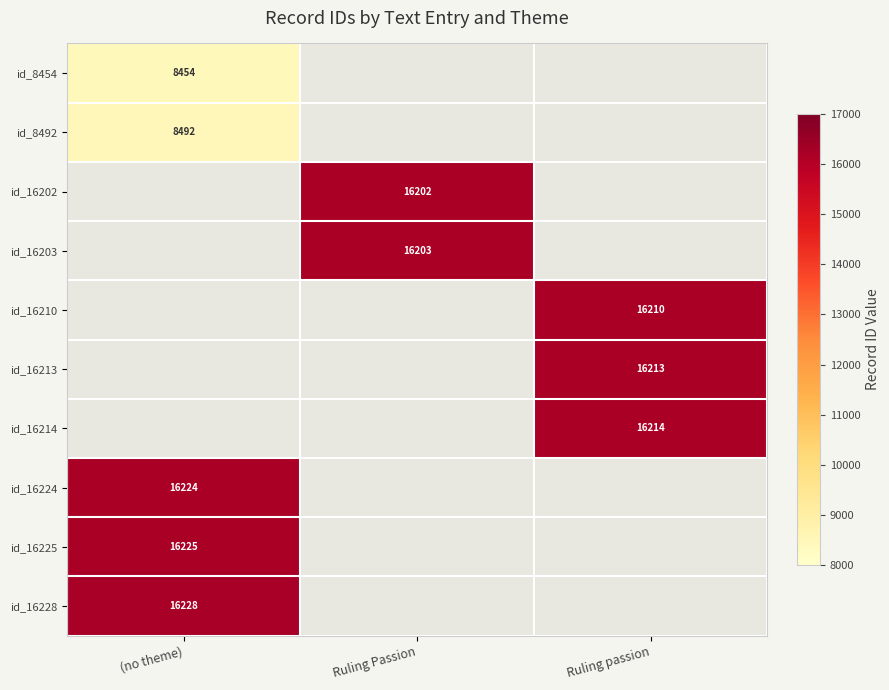

The value of id_8454 at (no theme) is 8454. True or false?

True